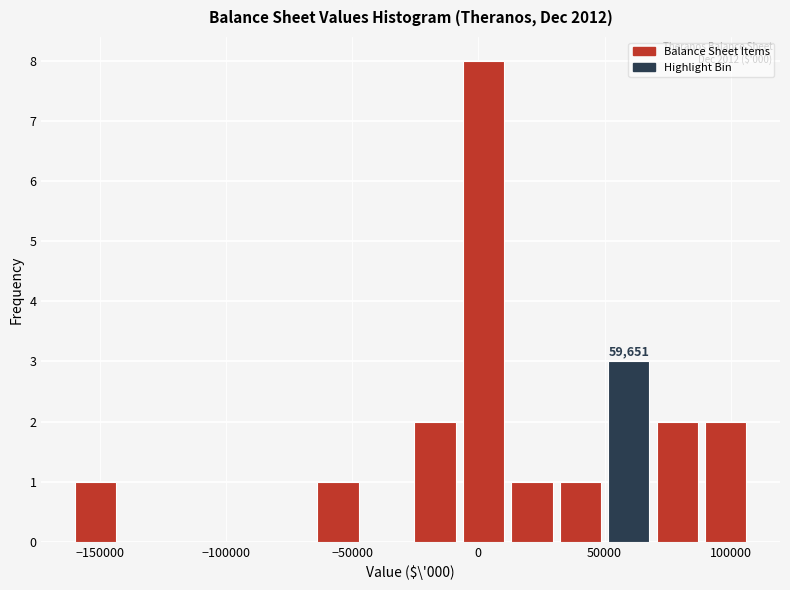

Read against the x-axis, roughly where is the centre of the tallest bar?

0